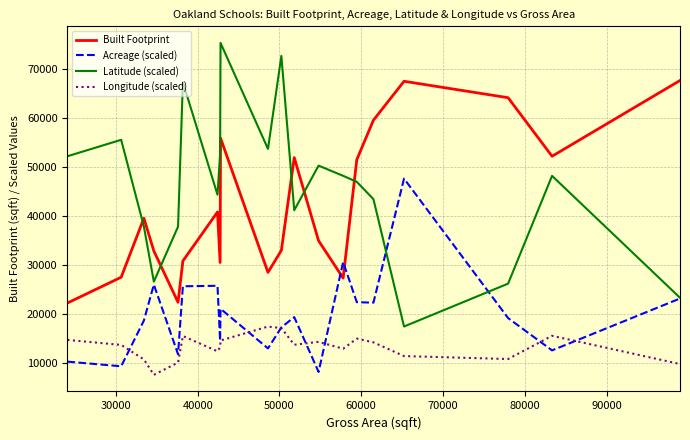

True or false: Longitude (scaled) and Built Footprint intersect in this chart.

False